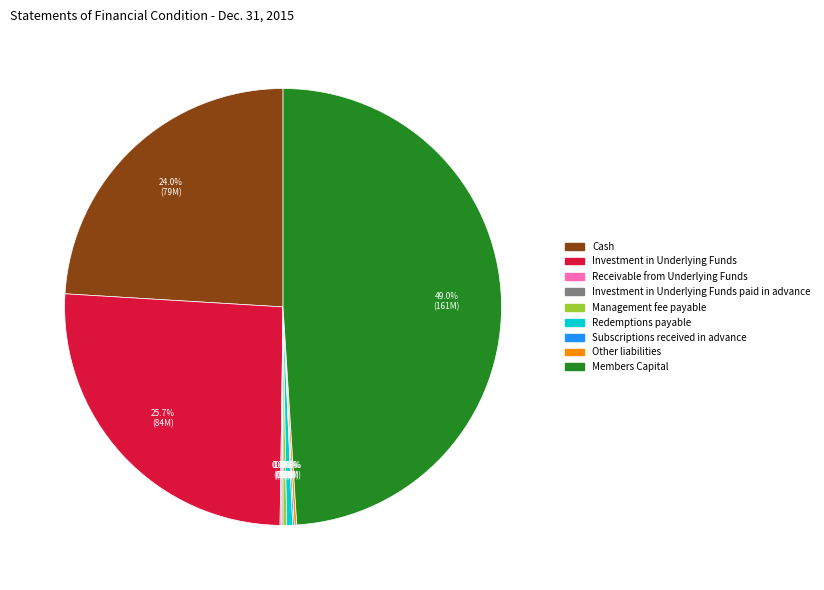

What is the largest slice in the pie chart?

Members Capital